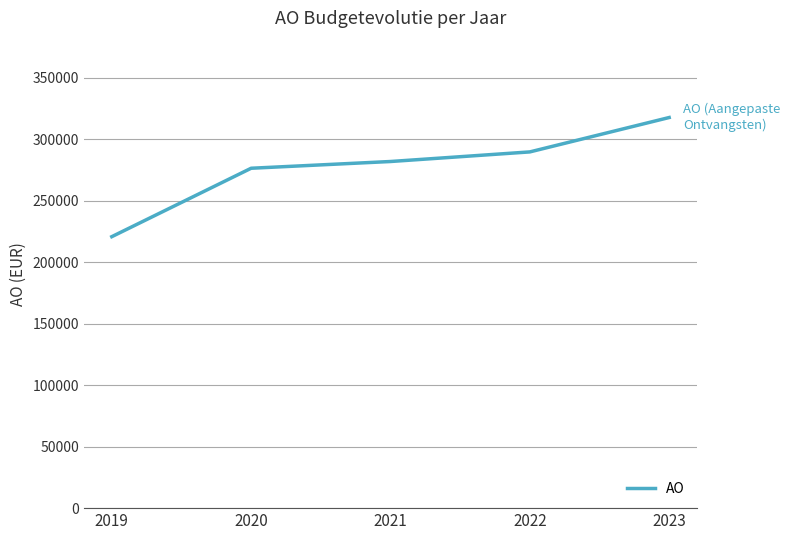

Rank the categories by value from highest to lowest.

2023, 2022, 2021, 2020, 2019